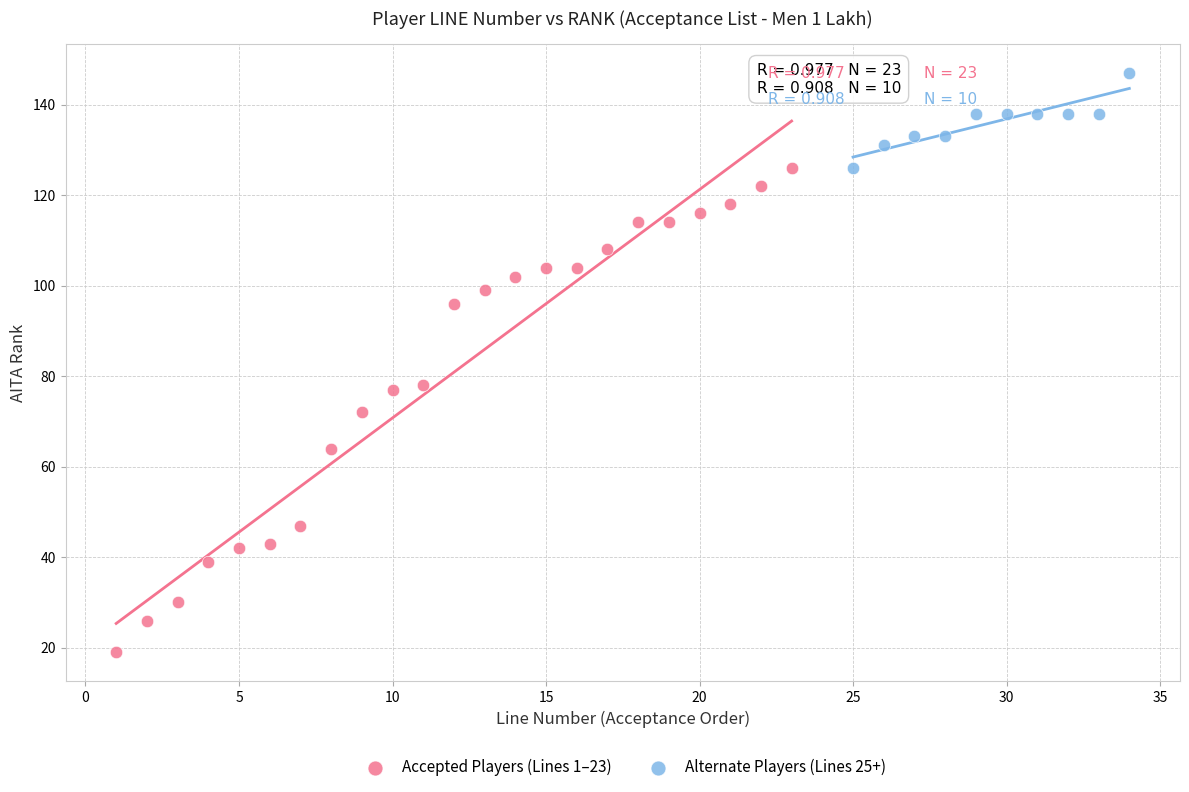

Which series contains the highest Y value?

Alternate Players (Lines 25+)